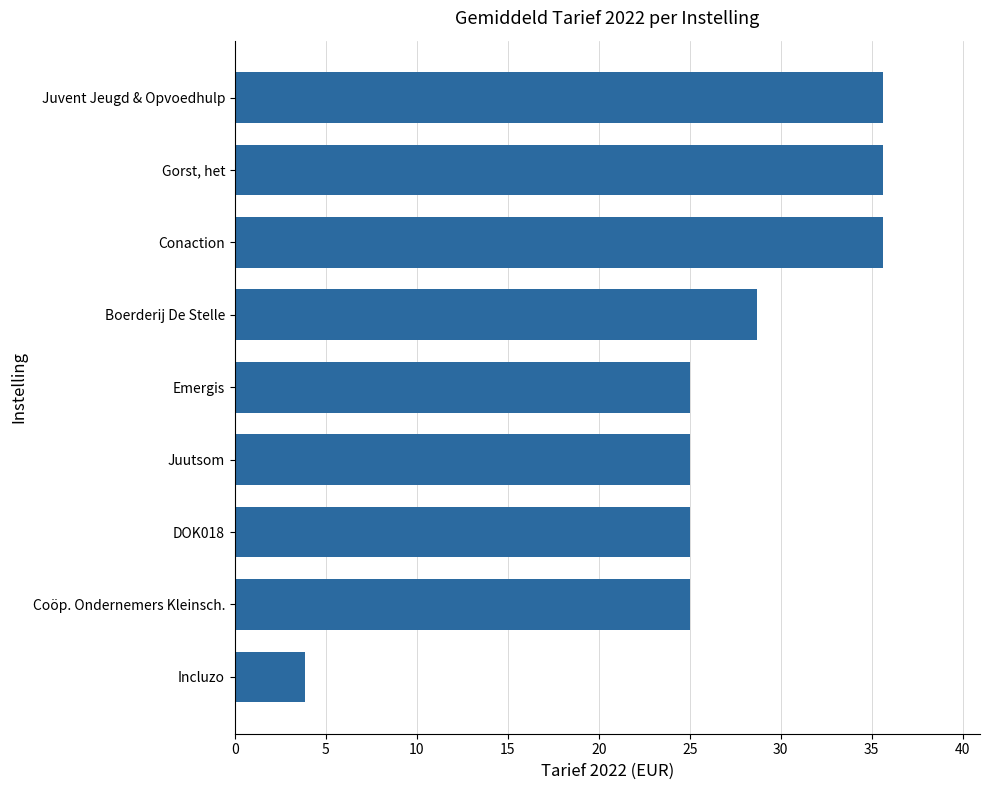

Reading top to bottom, transcribe all the data shown in this chart.

Juvent Jeugd & Opvoedhulp=35.6	Gorst, het=35.6	Conaction=35.6	Boerderij De Stelle=28.7	Emergis=25.0	Juutsom=25.0	DOK018=25.0	Coöp. Ondernemers Kleinsch.=25.0	Incluzo=3.9